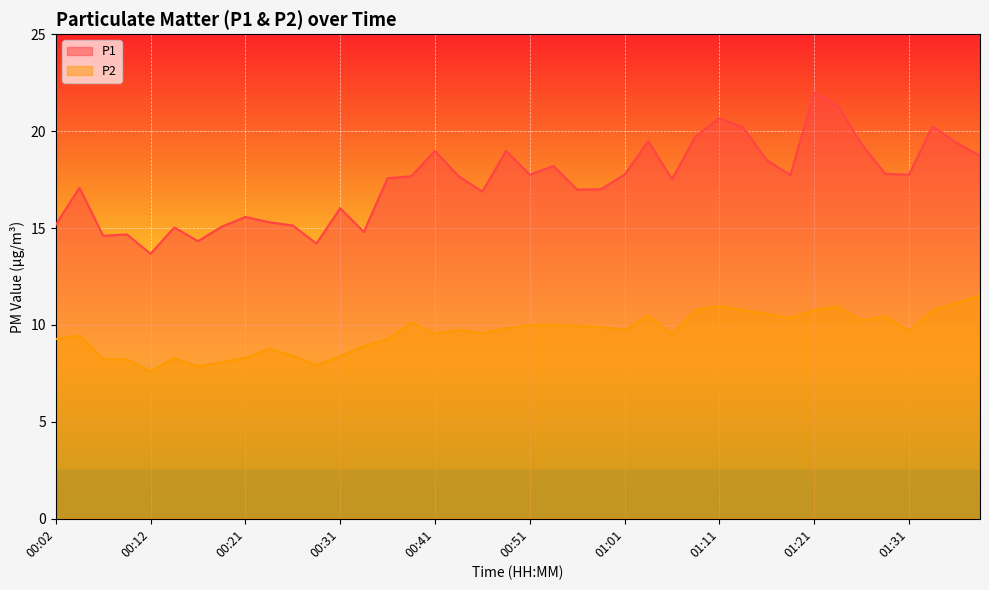

Rank the categories by P1 value from highest to lowest.

01:21, 01:23, 01:11, 01:33, 01:13, 01:08, 01:03, 01:36, 01:26, 00:41, 00:48, 01:38, 01:16, 00:53, 01:28, 00:51, 01:01, 01:31, 01:18, 00:38, 00:43, 00:36, 01:06, 00:04, 00:58, 00:56, 00:46, 00:31, 00:21, 00:24, 00:02, 00:26, 00:19, 00:14, 00:34, 00:09, 00:07, 00:16, 00:29, 00:12